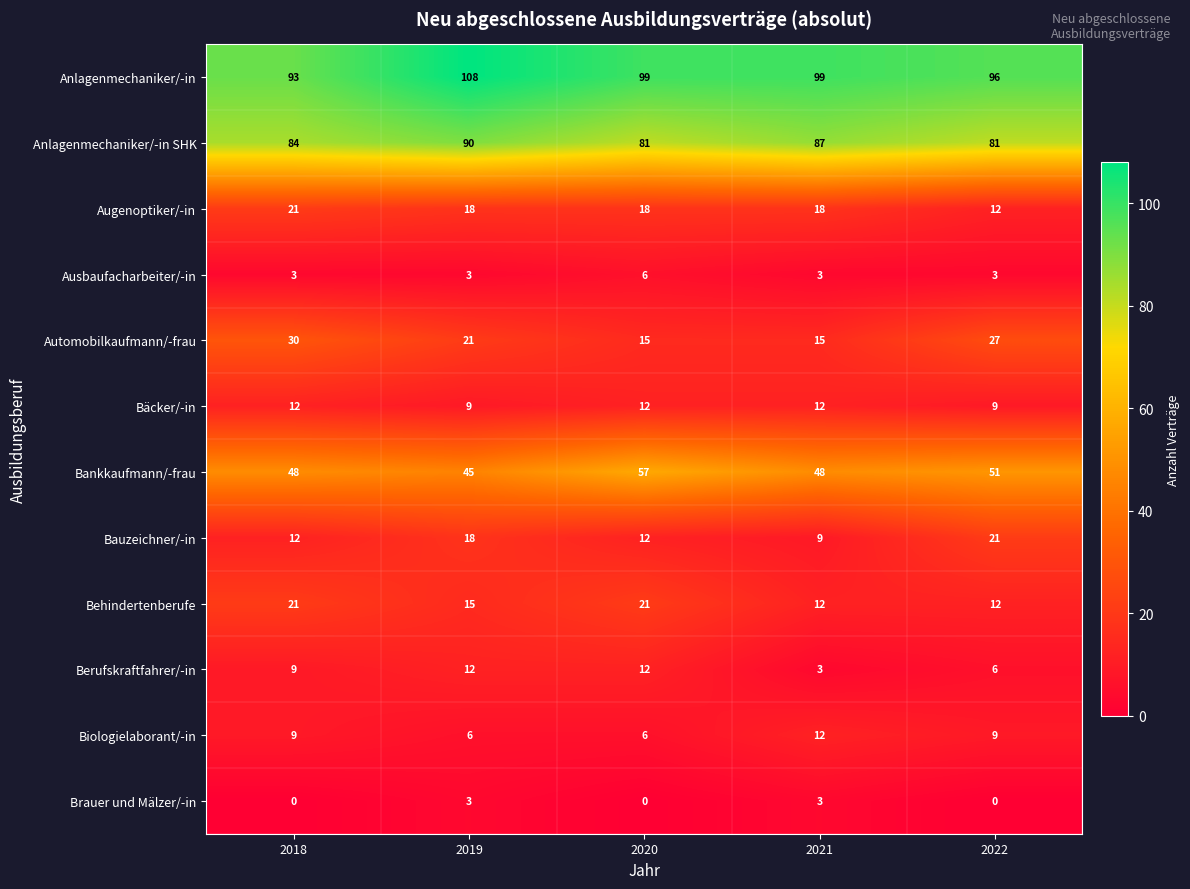

Which label corresponds to the largest value in the chart?

2019